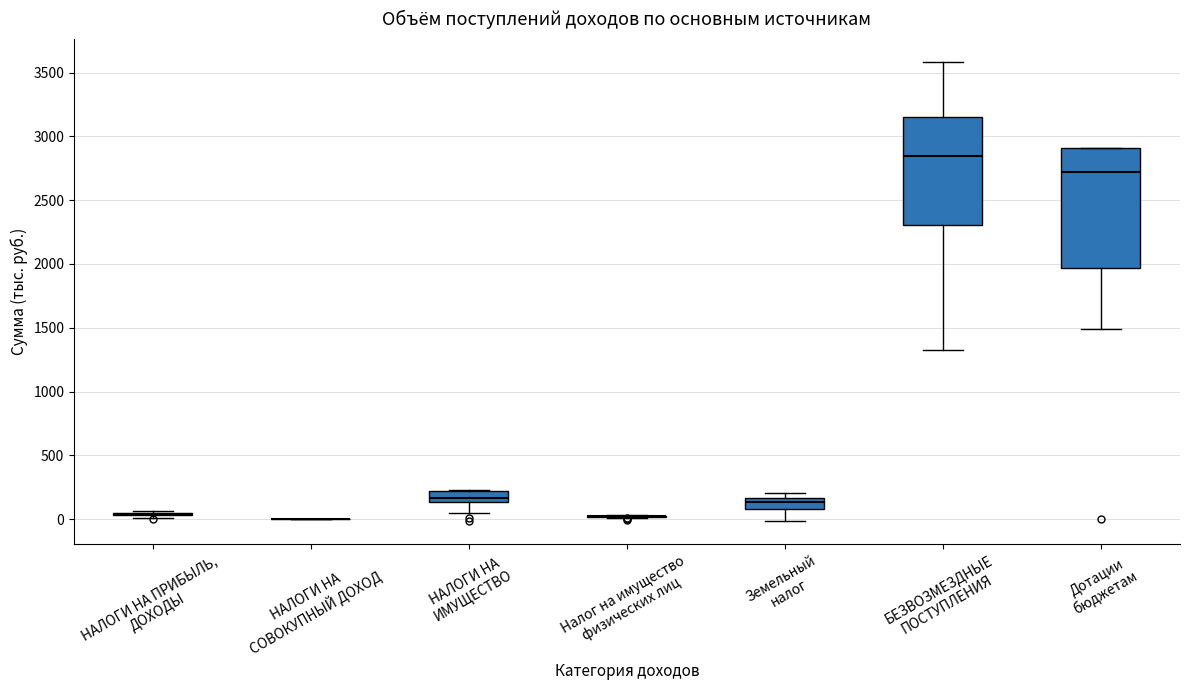

Where does the lower whisker of the box for Земельный налог end on the y-axis? The values are not printed on the chart, so give them approximately, as read against the axis.

0